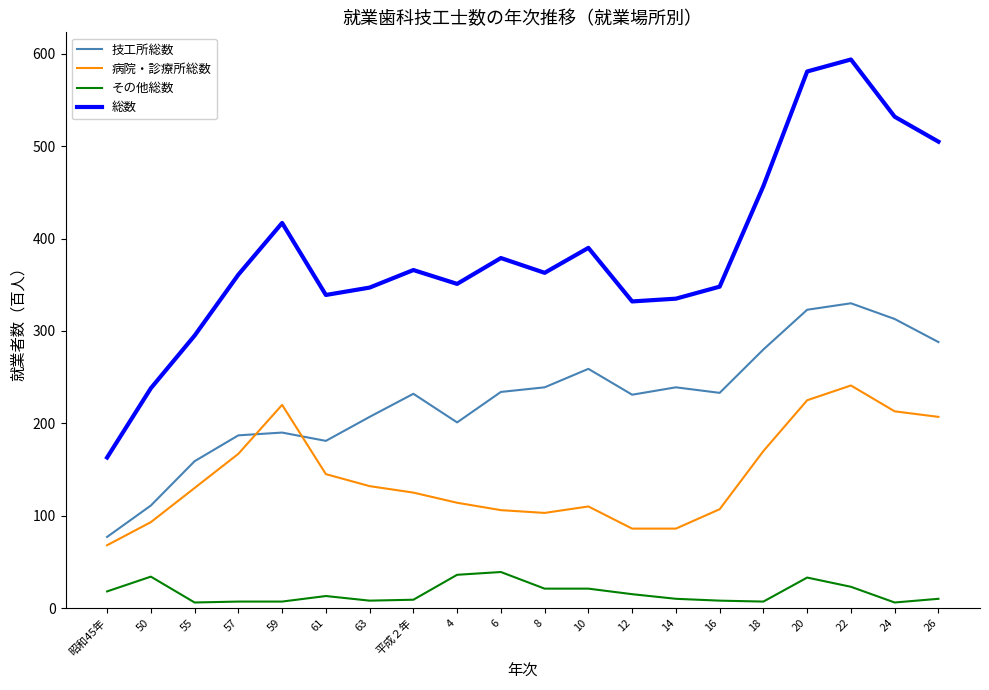

Is the value of その他総数 at 18 greater than the value of 技工所総数 at 22?

No